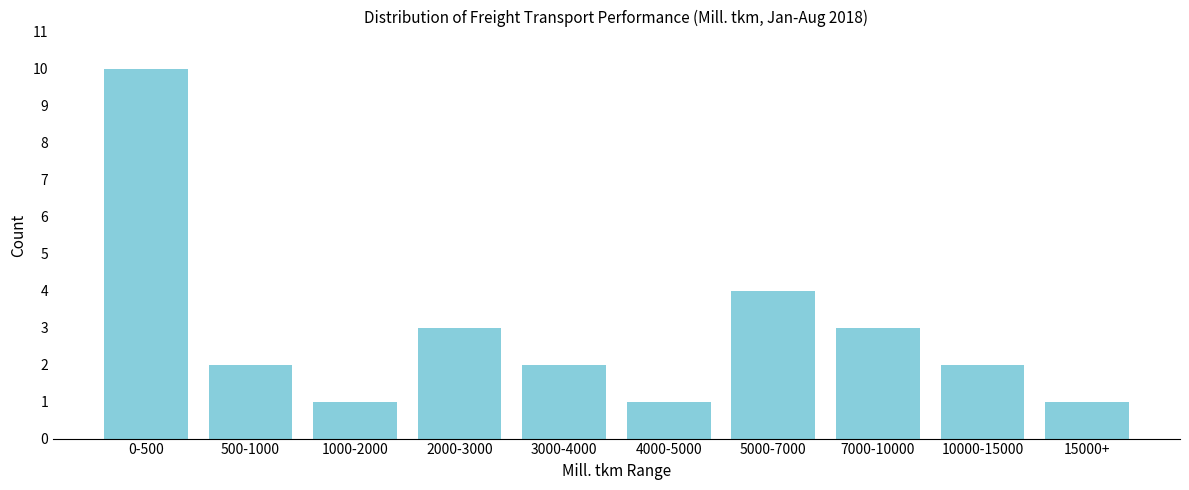

Reading left to right, list all the values displayed in this chart.

0-500=10	500-1000=2	1000-2000=1	2000-3000=3	3000-4000=2	4000-5000=1	5000-7000=4	7000-10000=3	10000-15000=2	15000+=1